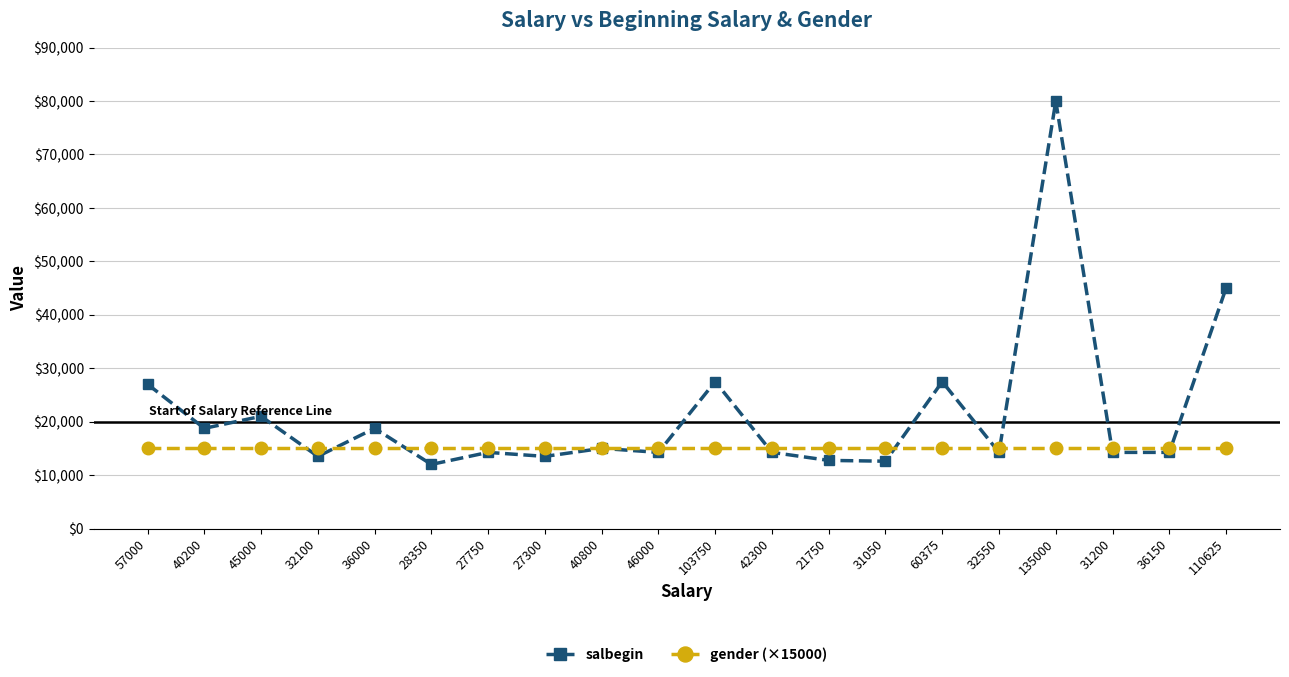

What is the spread (max minus min) of values at 36150?

750